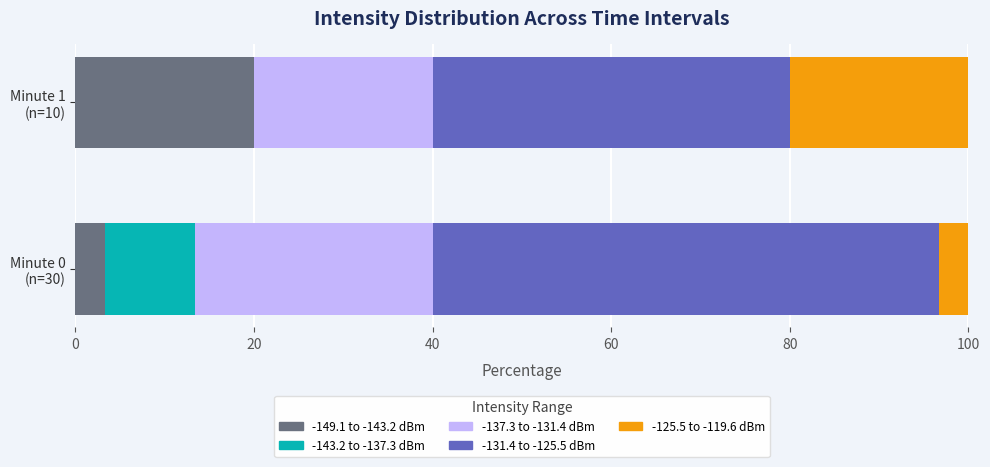

What is the sum of all -149.1 to -143.2 dBm values?

23.3